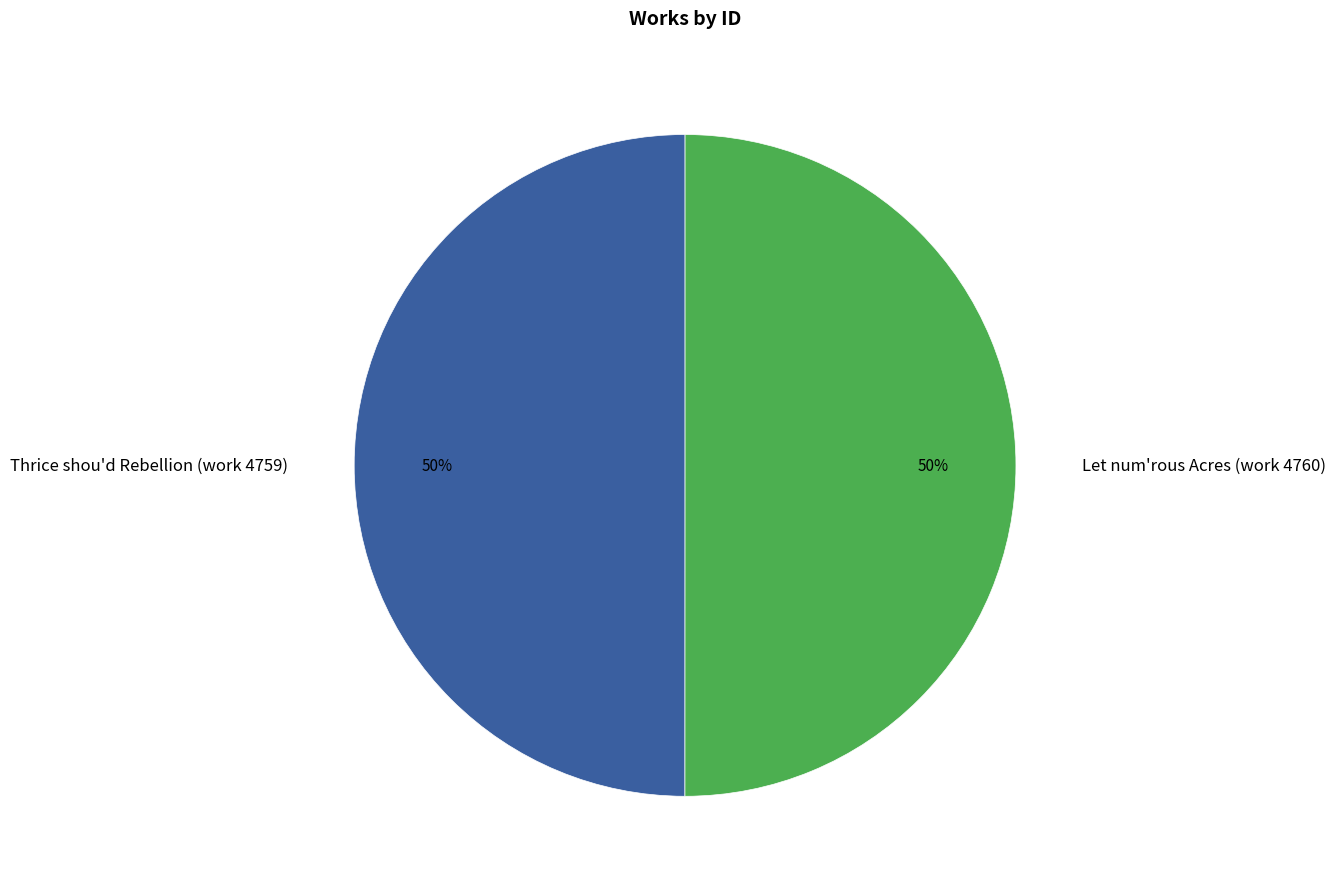

To the nearest percent, what portion does Let num'rous Acres (work 4760) represent?

50%